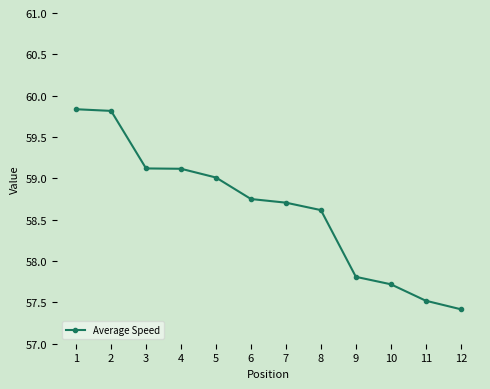

What is the difference between the maximum and minimum values?

2.4